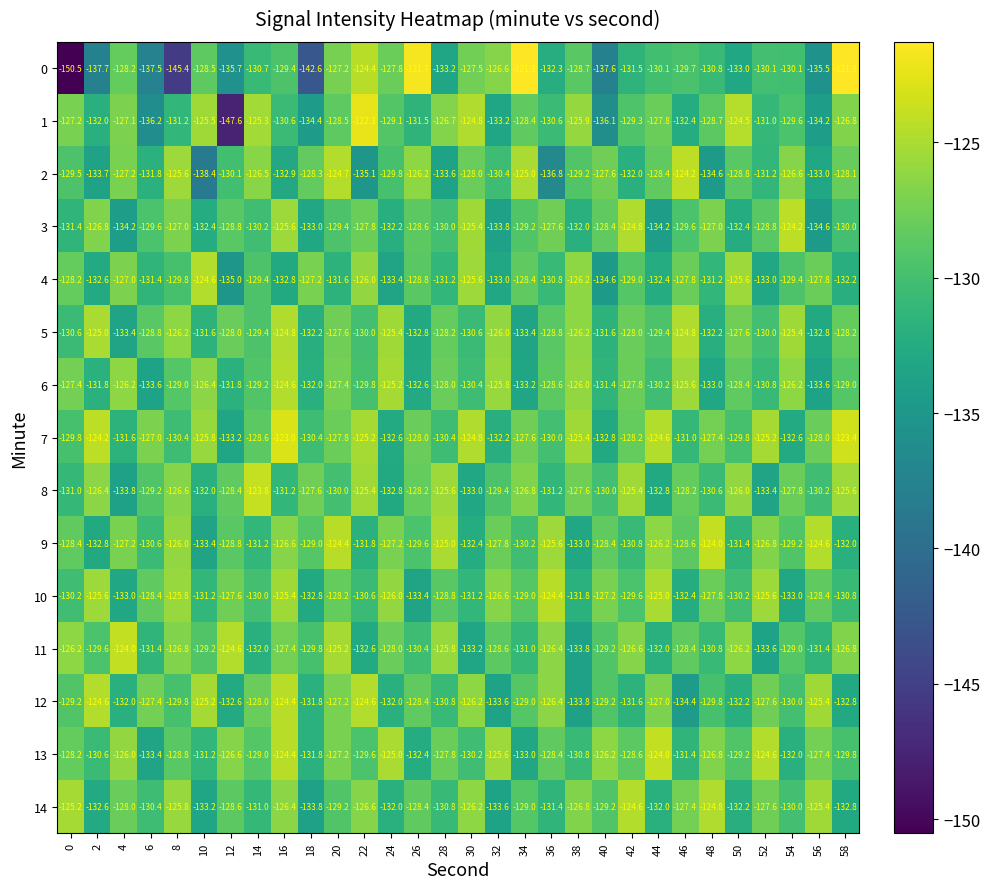

What is the minimum value shown in the chart?

-150.5